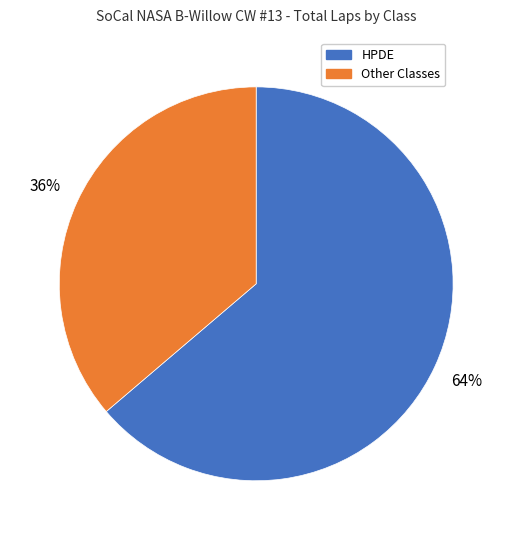

Rank the categories by value from highest to lowest.

HPDE, Other Classes